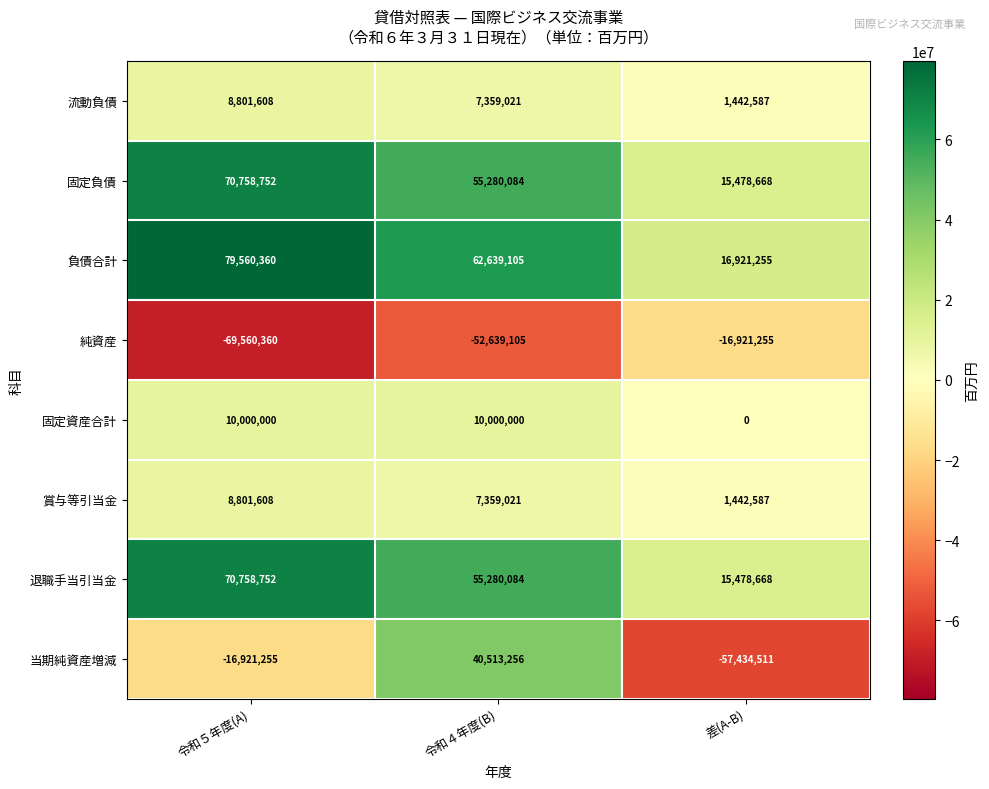

The 純資産 series shows -16921255 at 差(A-B). True or false?

True